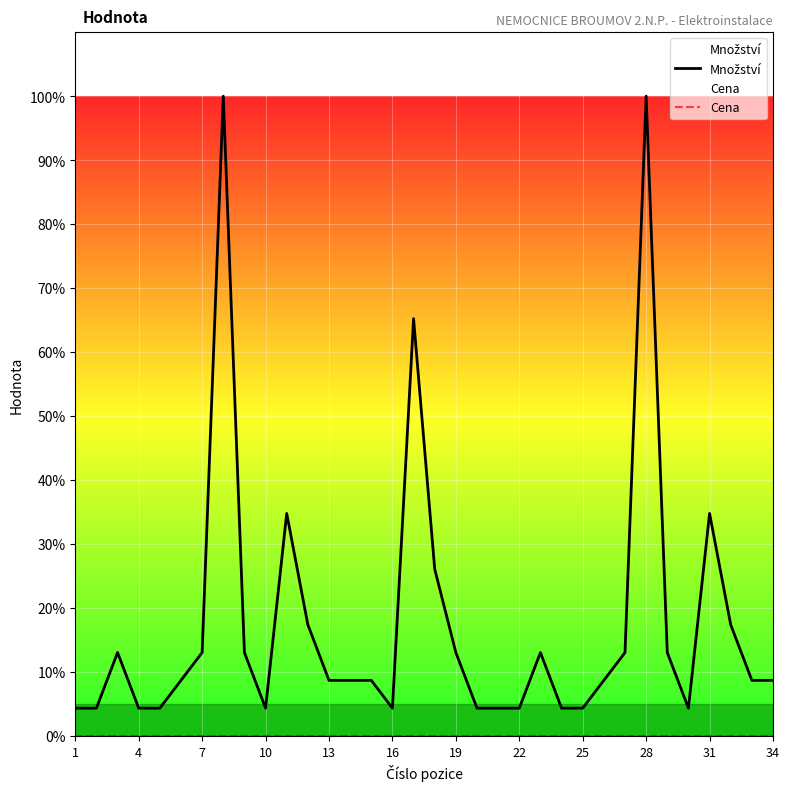

What is the difference between the highest and lowest values at 31?

34.8